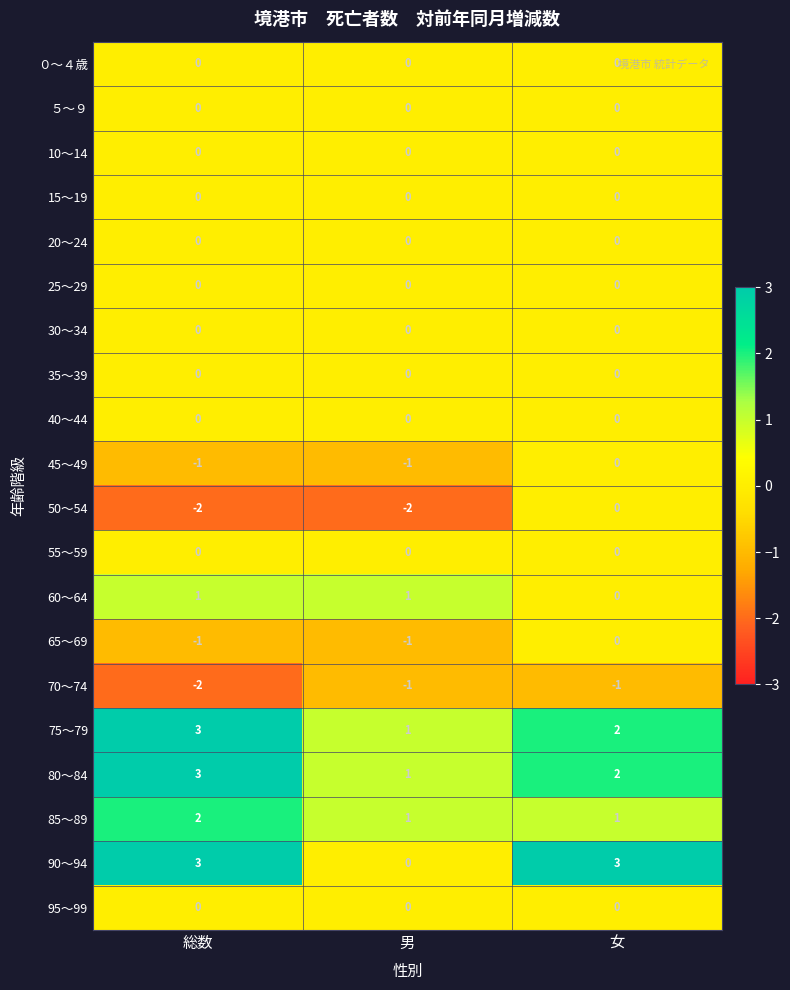

What is the total value across all series at 総数?

6